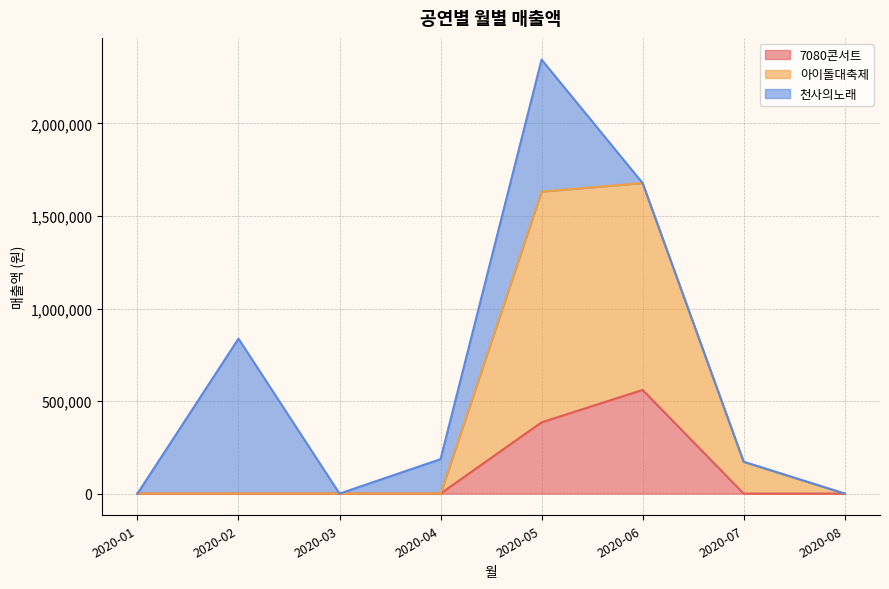

How many lines are shown in the chart?

3